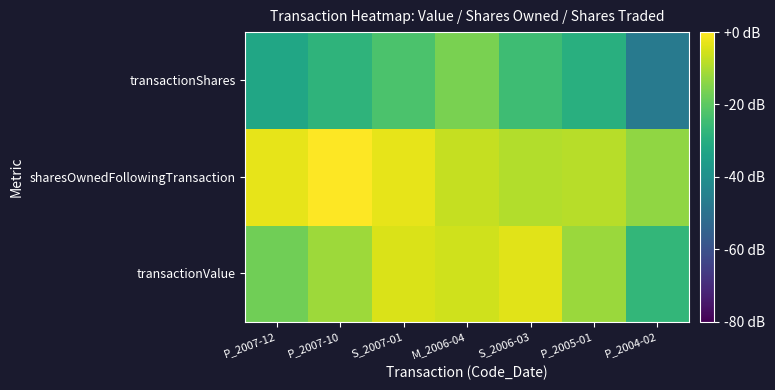

Between P_2007-10 and S_2006-03, which is larger?

S_2006-03